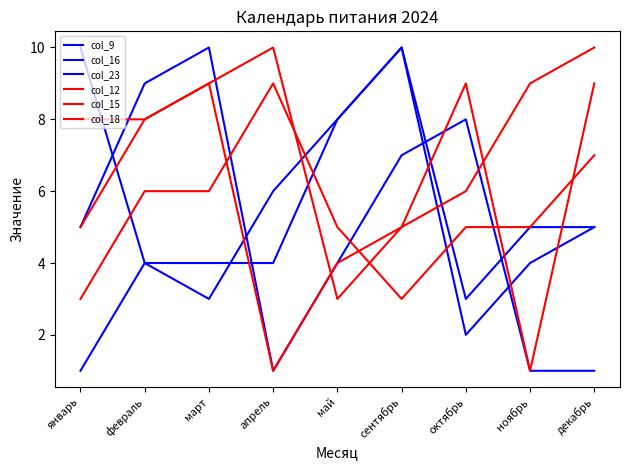

Is it true that col_15 equals 14 at апрель?

False